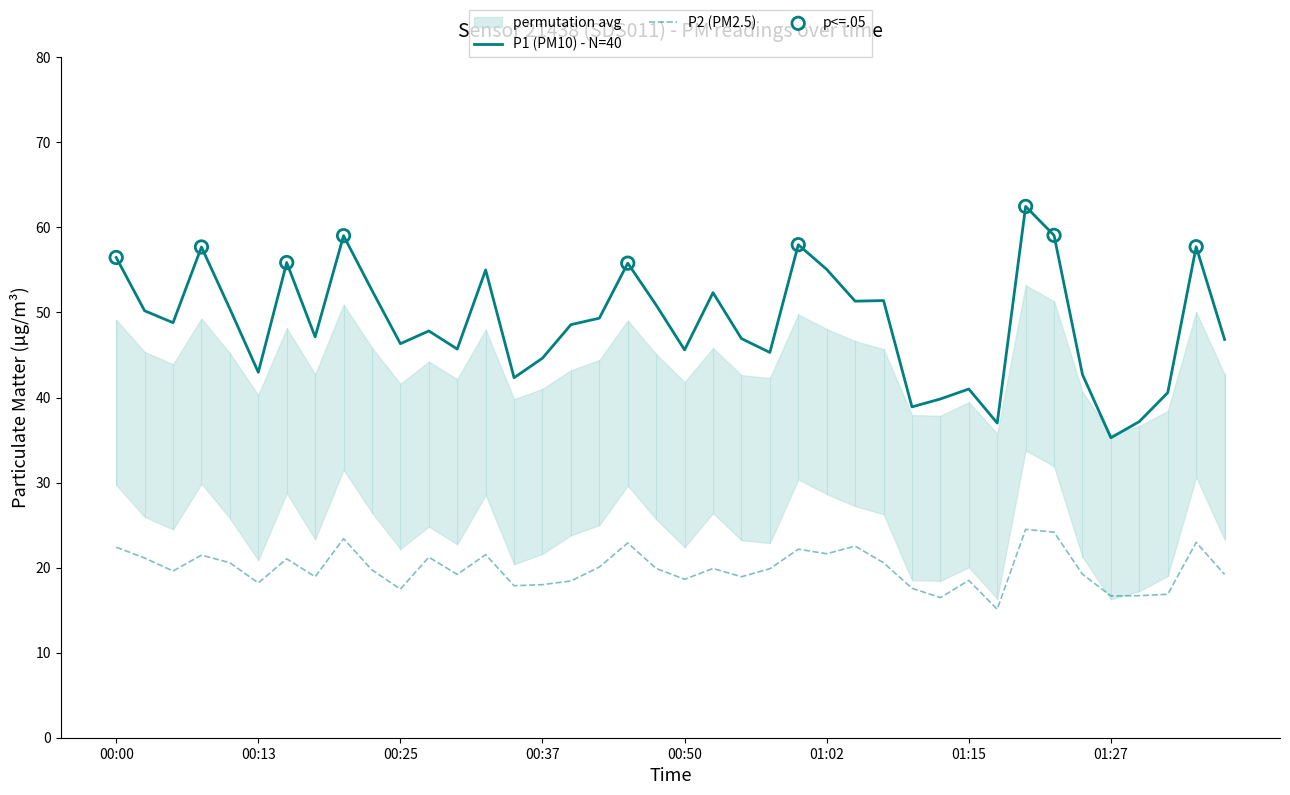

Which series has the largest total across all categories?

P1